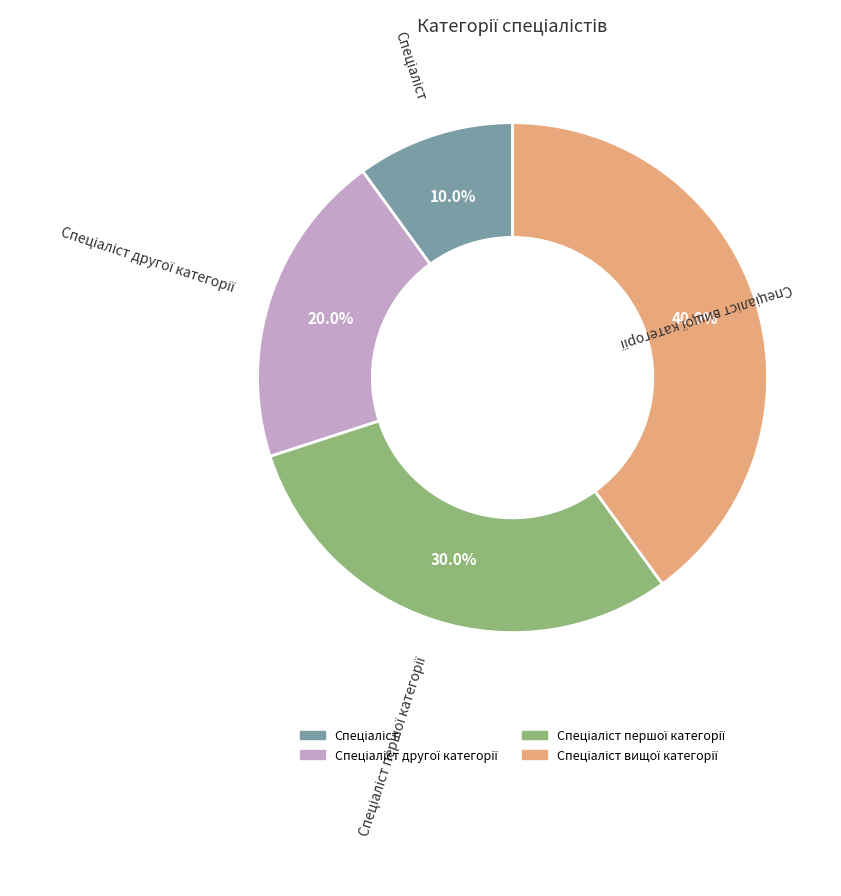

Is there a majority slice in this chart?

No